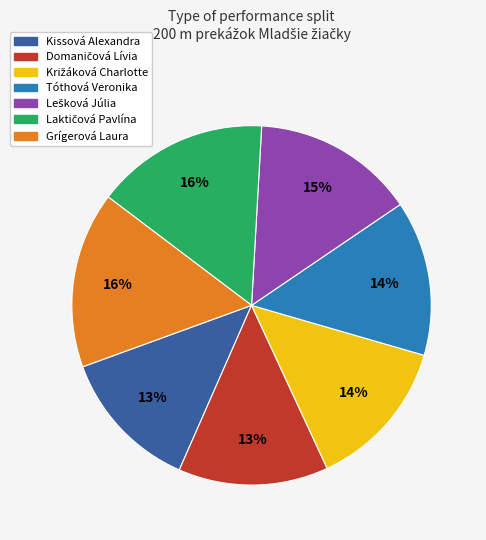

The Grígerová Laura slice represents 11% of the pie. True or false?

False